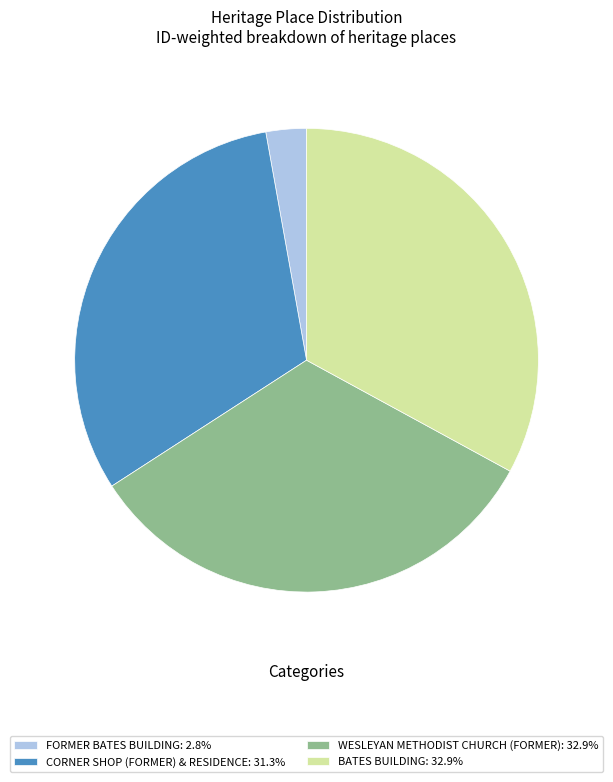

Is the sum of WESLEYAN METHODIST CHURCH (FORMER): 32.9% and BATES BUILDING: 32.9% greater than half?

Yes